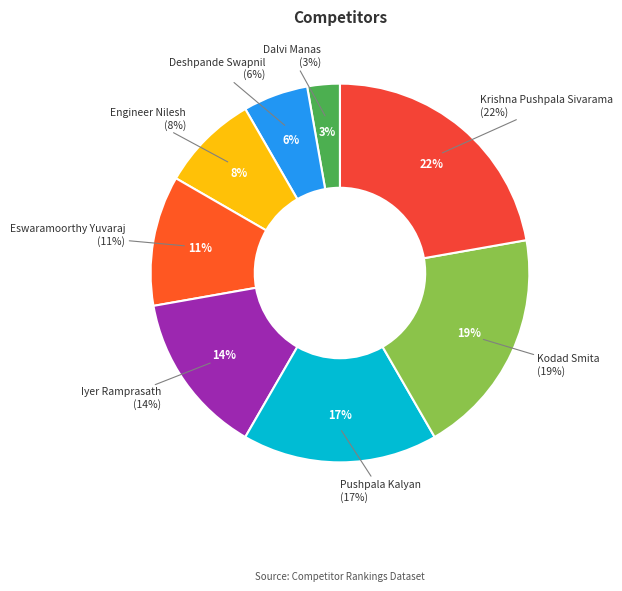

What is the smallest slice in the pie chart?

Dalvi Manas